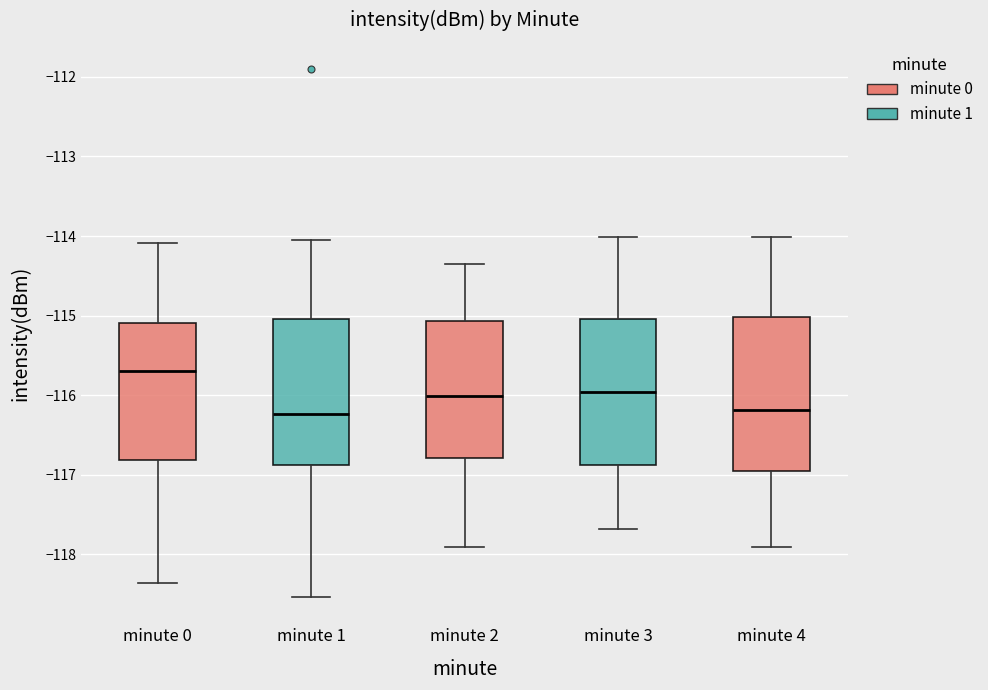

Reading left to right, read every box against the y-axis: the position of its median line, the range the box covers, and the ends of its whiskers. The values are not printed on the chart, so give them approximately, as read against the axis.

minute 0: median -115.7, box -116.8 to -115.1, whiskers -118.4 to -114.1
minute 1: median -116.2, box -116.9 to -115.0, whiskers -118.5 to -114.1
minute 2: median -116.0, box -116.8 to -115.1, whiskers -117.9 to -114.3
minute 3: median -116.0, box -116.9 to -115.0, whiskers -117.7 to -114.0
minute 4: median -116.2, box -117.0 to -115.0, whiskers -117.9 to -114.0